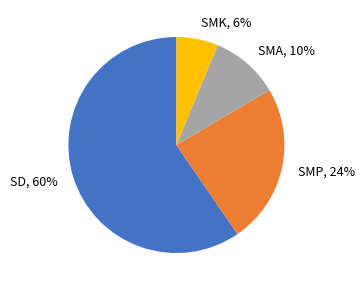

To the nearest percent, what is the average slice percentage?

25%